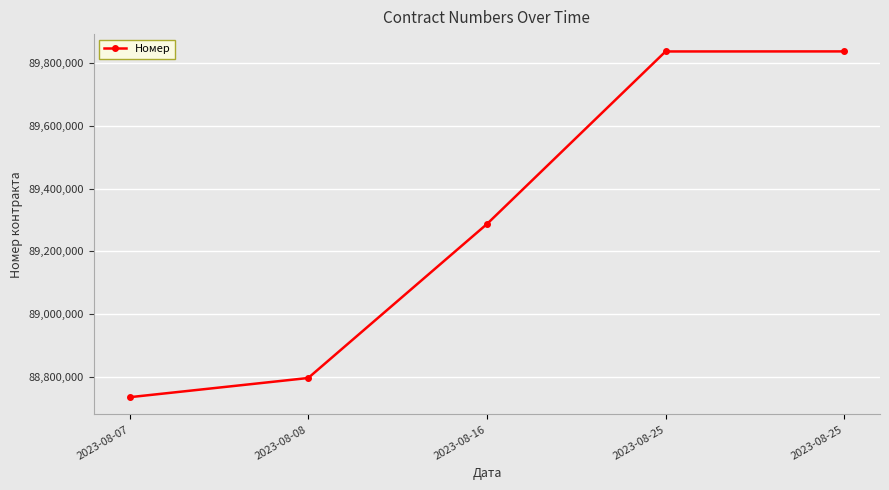

Reading right to left, transcribe all the data shown in this chart.

89836511	89836328	89287062	88797371	88736225